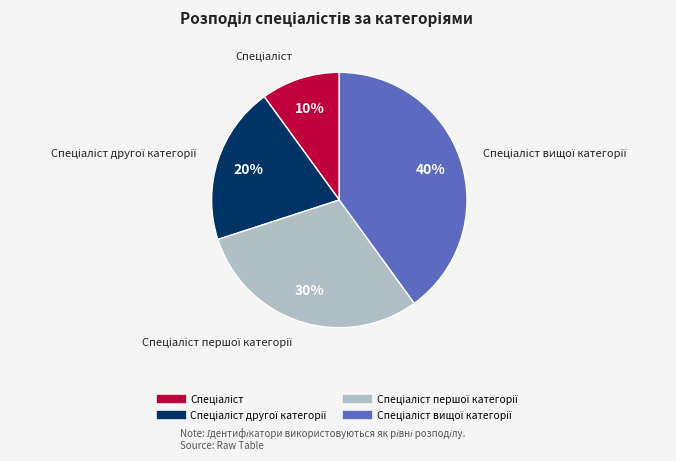

Does any single category account for the majority?

No